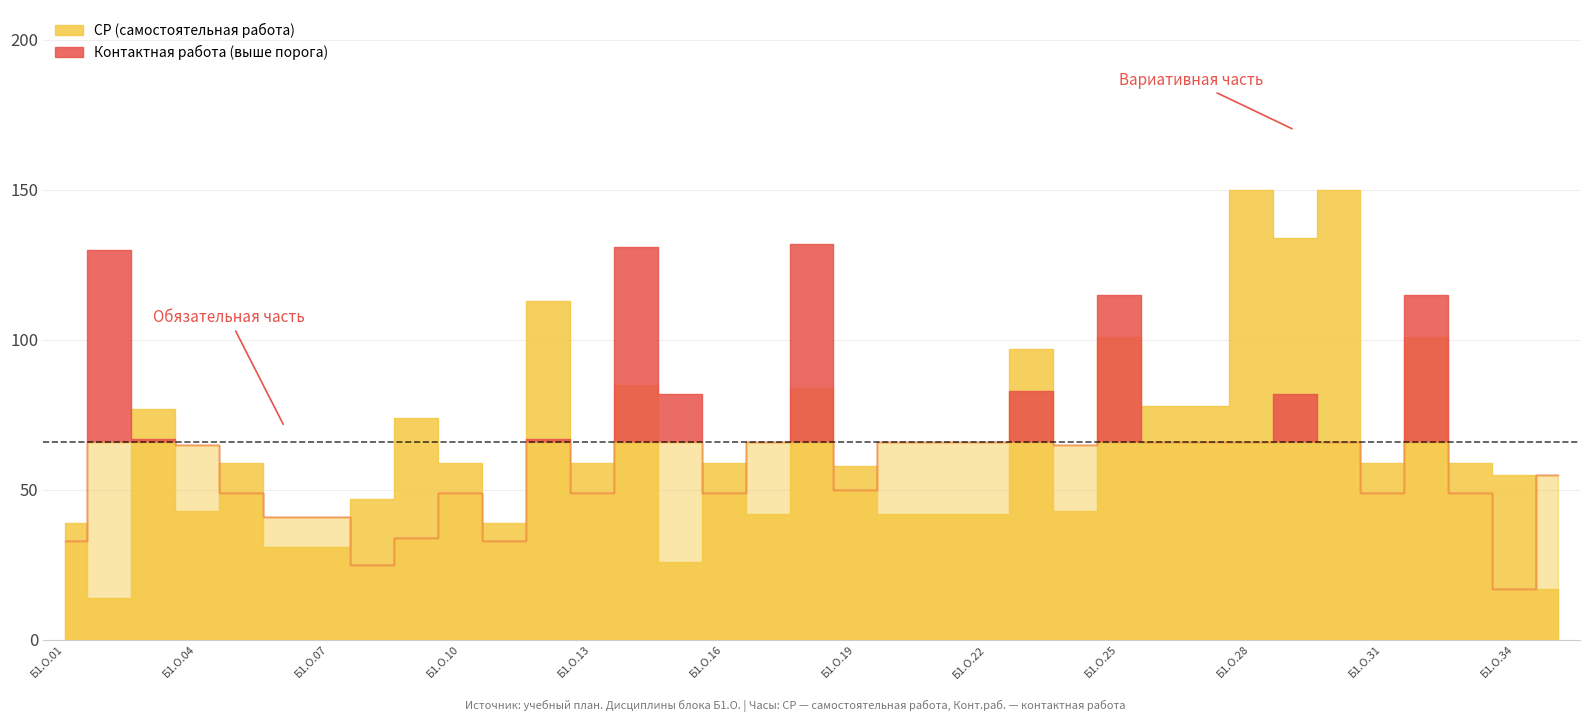

What is the value of the СР point at the 7th from the left?

31